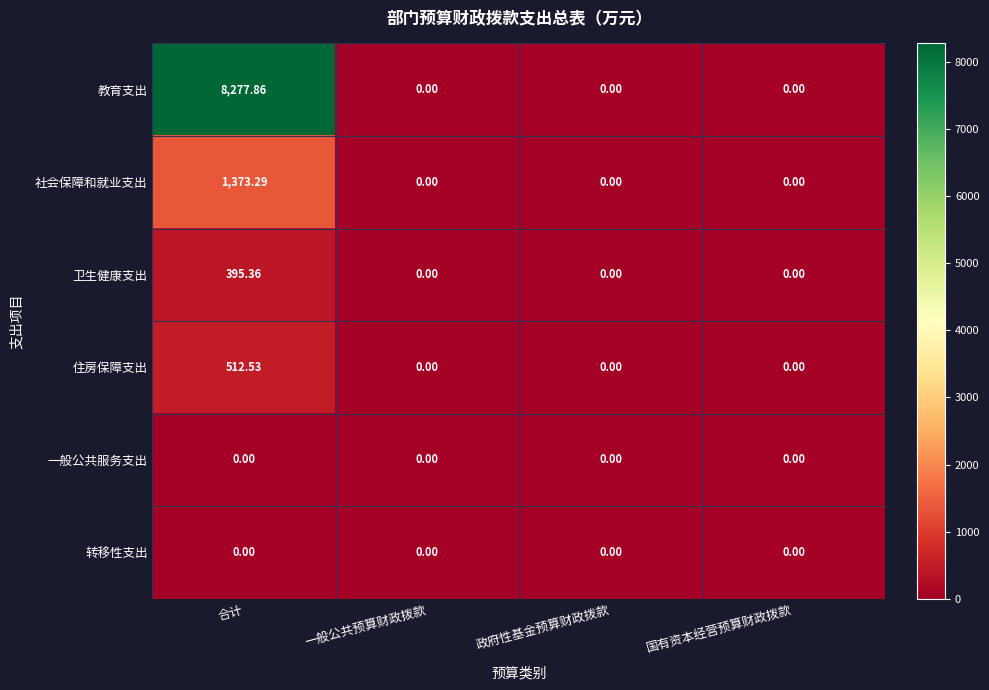

Is the value of 转移性支出 at 国有资本经营预算财政拨款 greater than the value of 教育支出 at 合计?

No